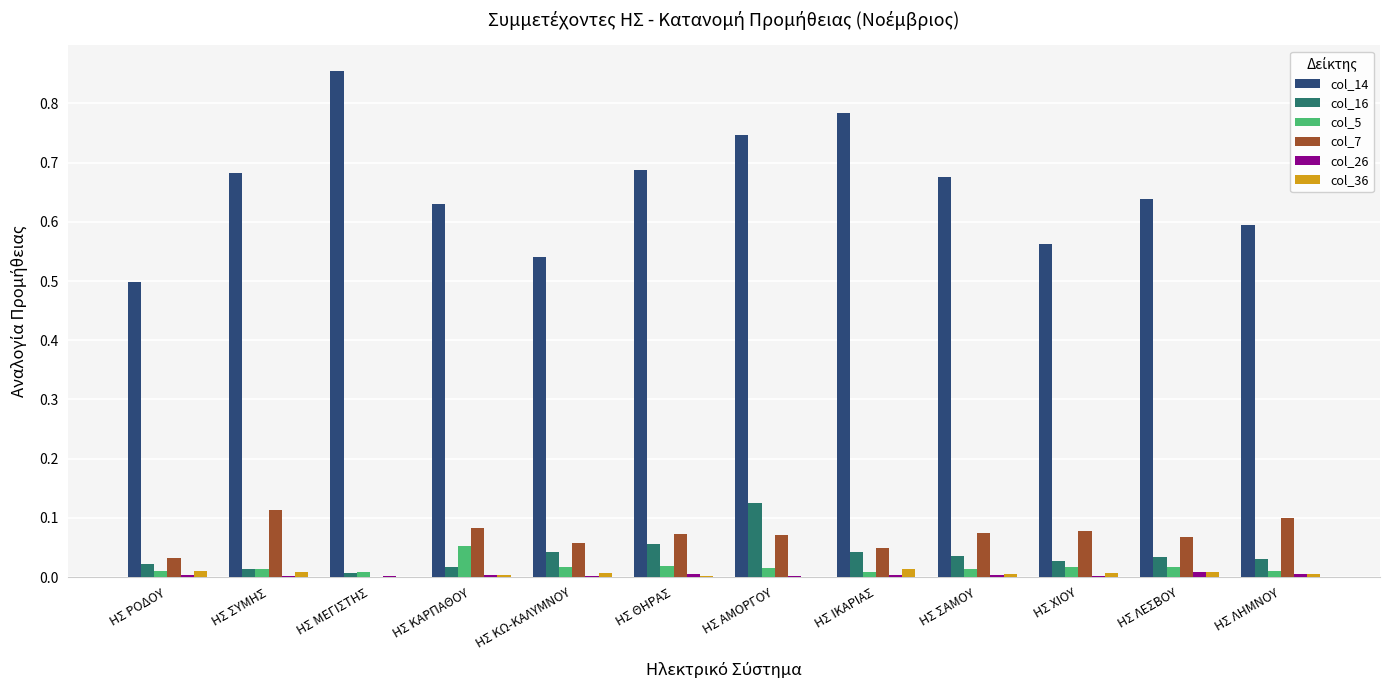

Which series has the largest total across all categories?

col_14